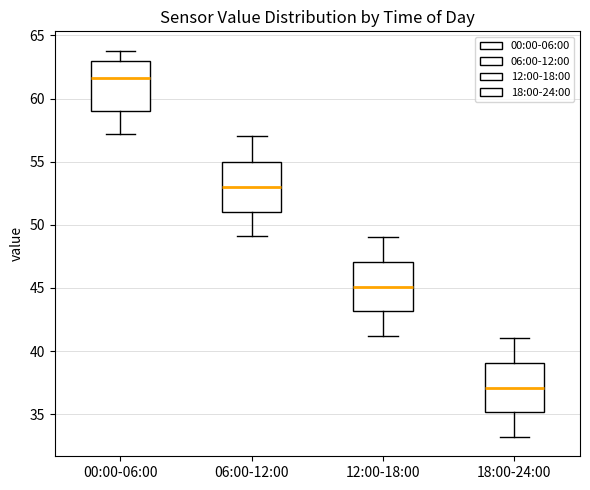

Reading left to right, read every box against the y-axis: the position of its median line, the range the box covers, and the ends of its whiskers. The values are not printed on the chart, so give them approximately, as read against the axis.

00:00-06:00: median 61.5, box 59.0 to 63.0, whiskers 57.0 to 64.0
06:00-12:00: median 53.0, box 51.0 to 55.0, whiskers 49.0 to 57.0
12:00-18:00: median 45.0, box 43.0 to 47.0, whiskers 41.0 to 49.0
18:00-24:00: median 37.0, box 35.0 to 39.0, whiskers 33.0 to 41.0